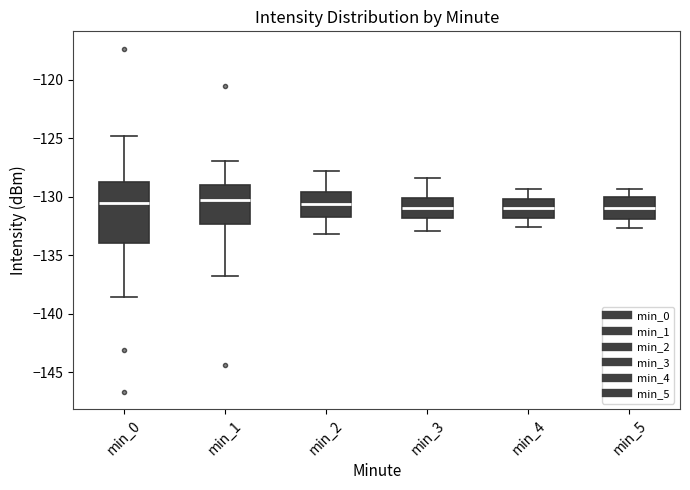

Where is the lower edge of the box for min_5 on the y-axis? The values are not printed on the chart, so give them approximately, as read against the axis.

-132.0